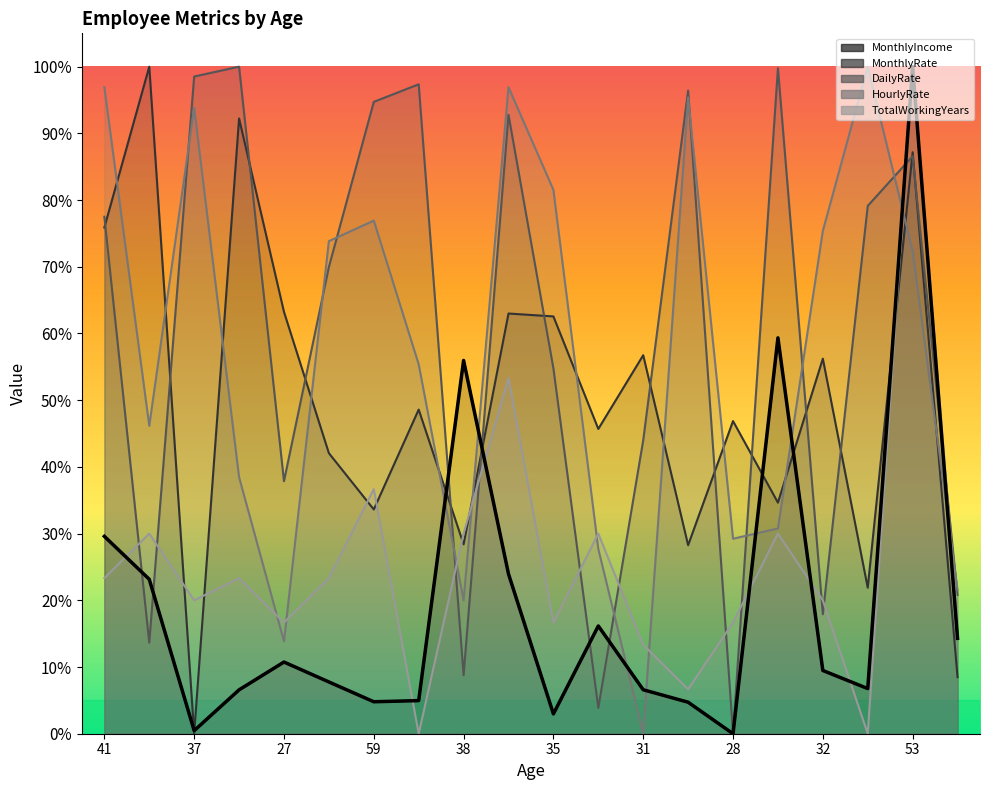

Which series has the largest total across all categories?

DailyRate